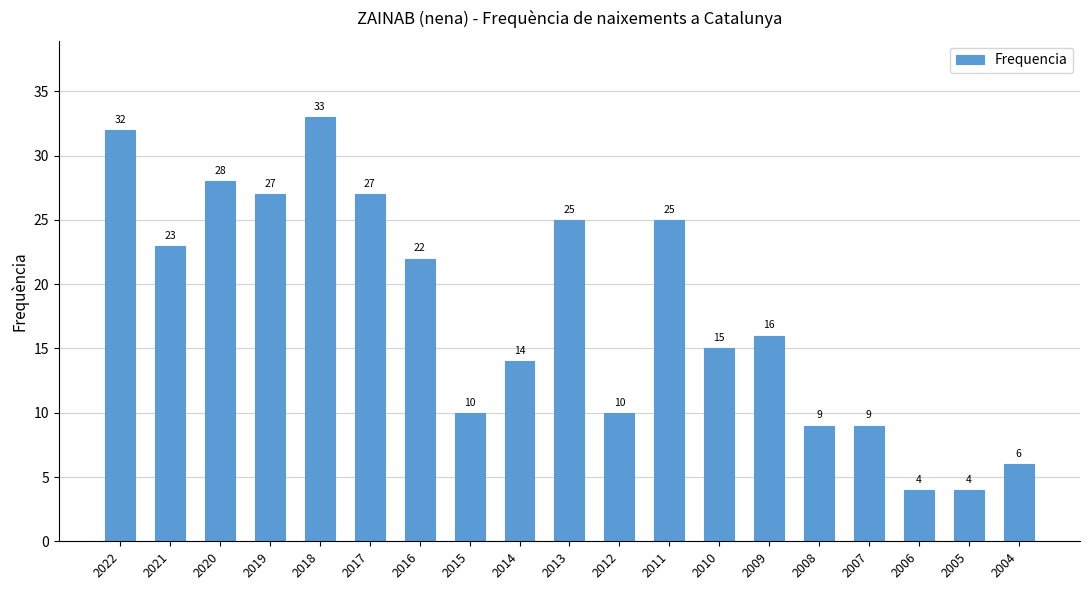

What is the sum of all values?

339